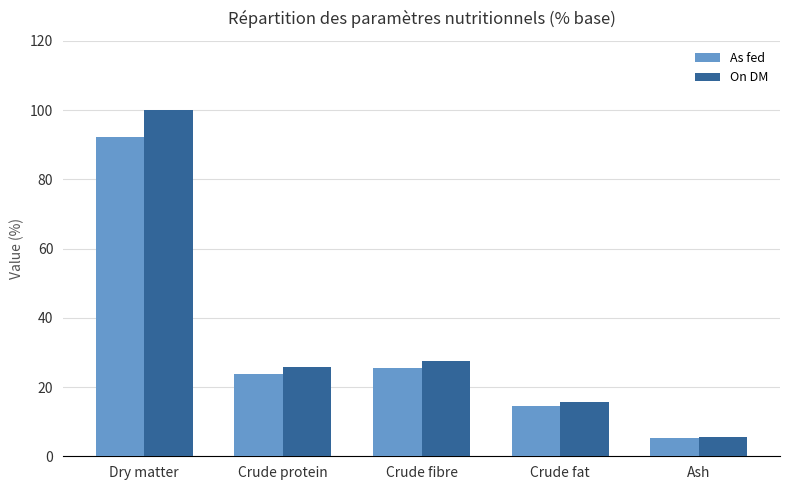

What is the label of the 2nd bar from the right?

Crude fat